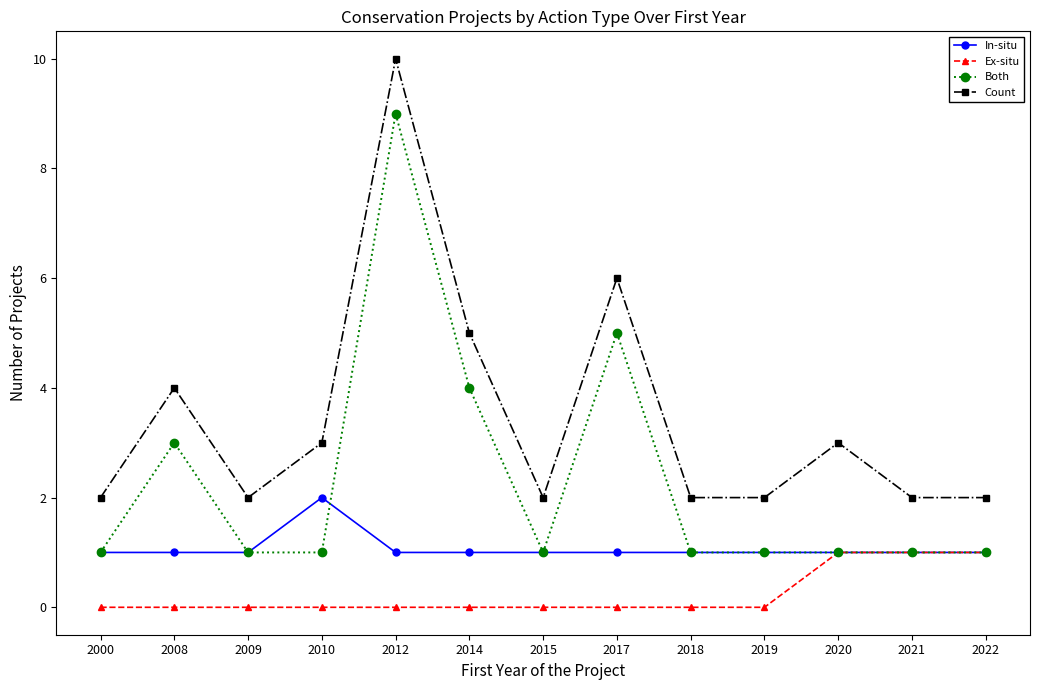

Which label corresponds to the largest value in the chart?

2012